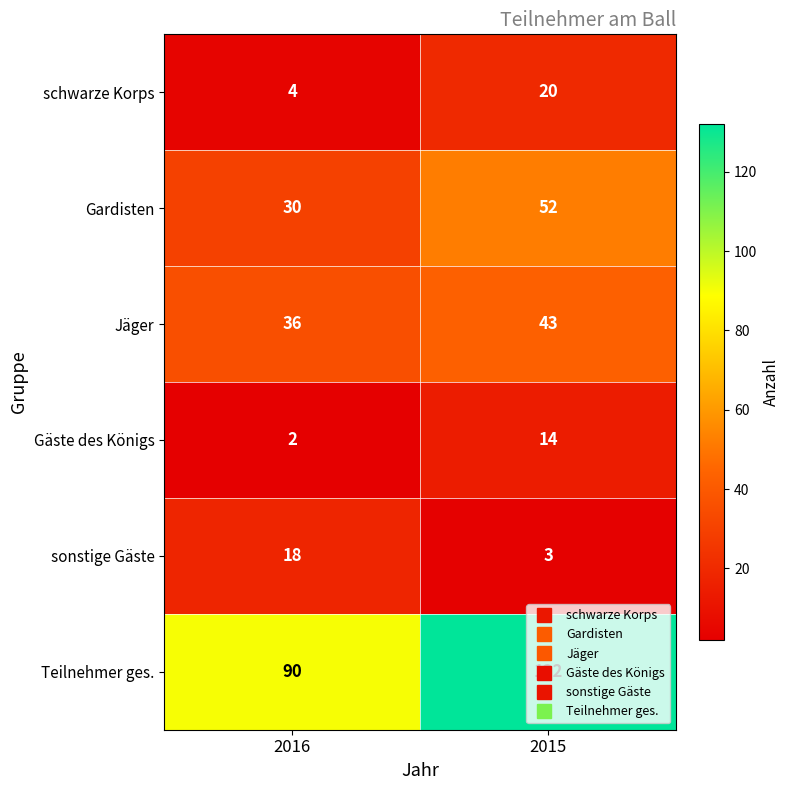

At which category does the chart reach its peak across all series?

2015